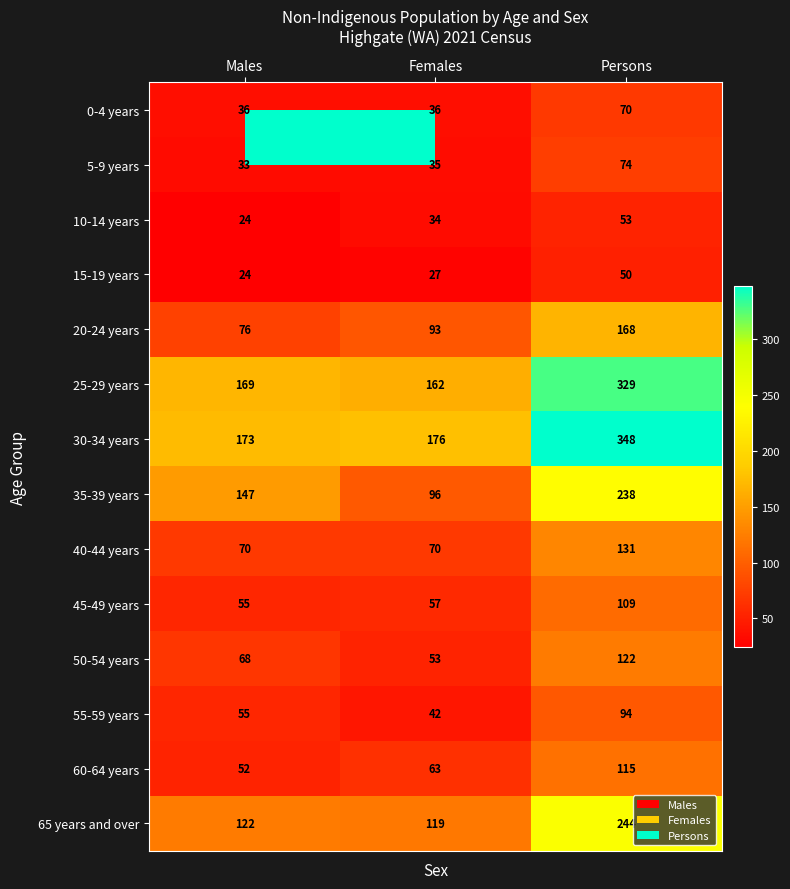

What is the difference between the maximum and second lowest values in the 50-54 years series?

54